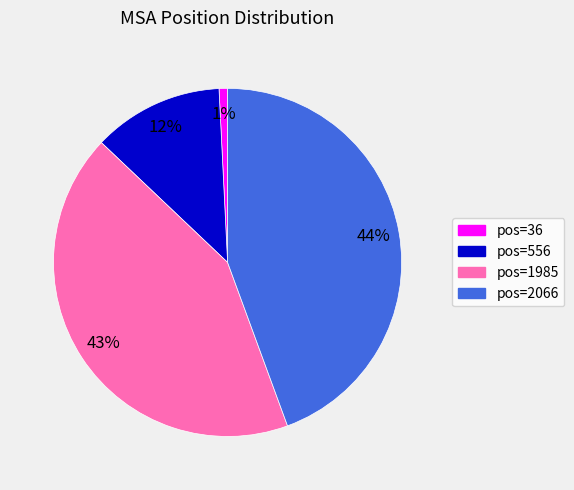

How many segments does this pie chart have?

4